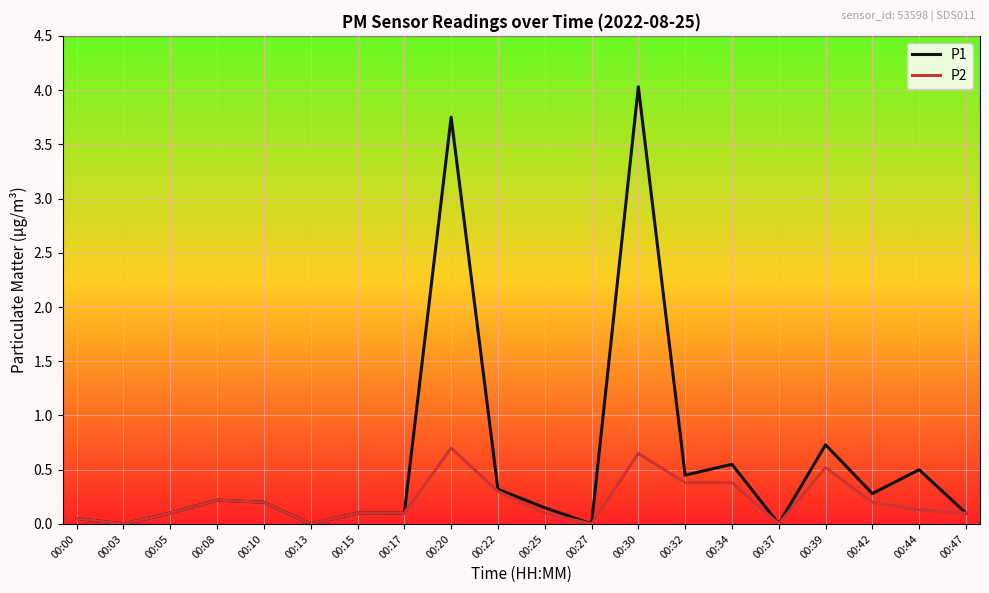

What is the total value across all series at 00:05?

0.2